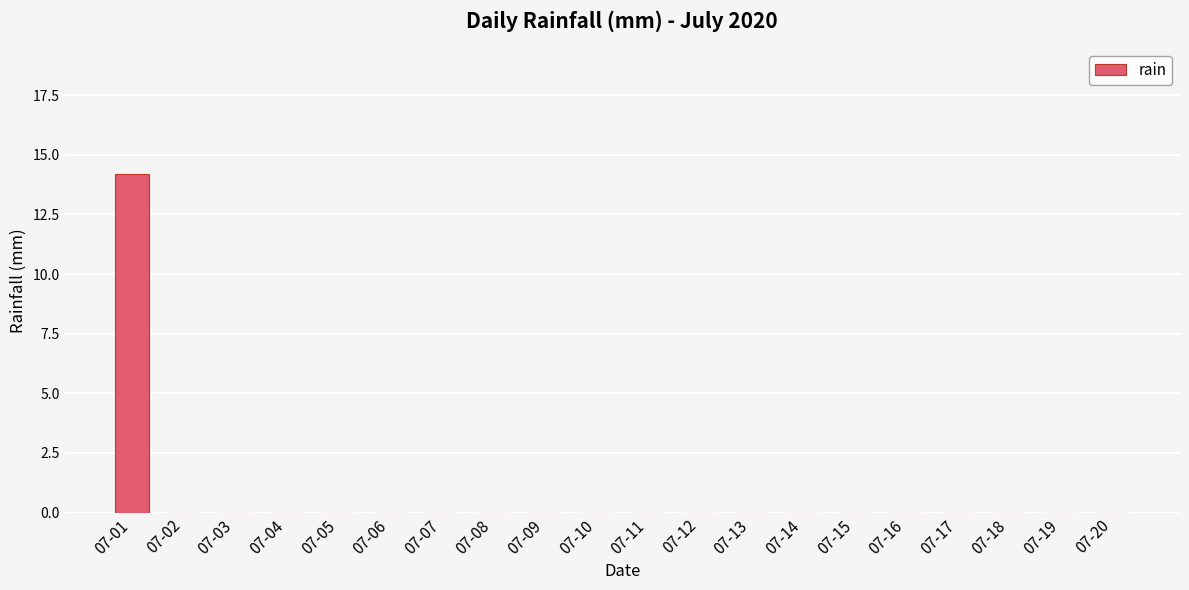

The chart shows a value of -7.8 at 07-08. True or false?

False